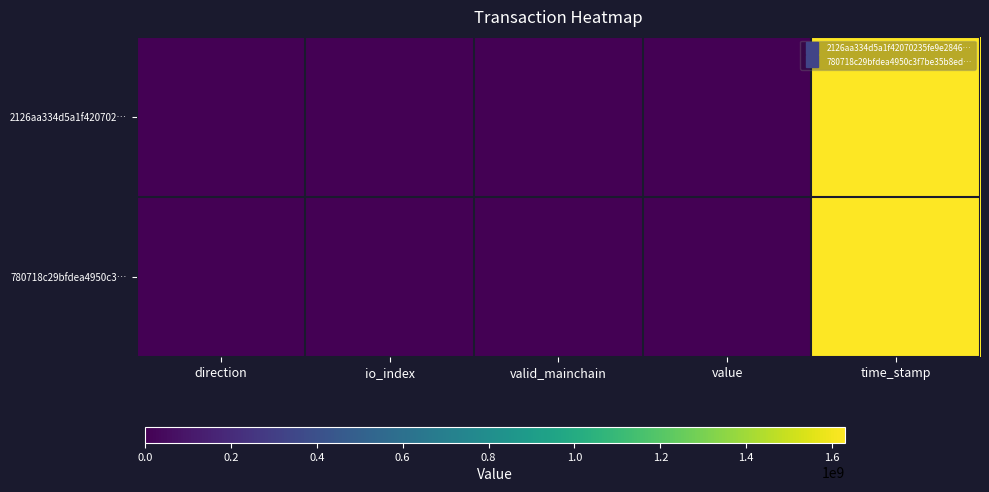

Reading left to right, transcribe all the data shown in this chart.

2126aa334d5a1f420702…: direction=-1.0	io_index=2.0	valid_mainchain=1.0	value=33.2	time_stamp=1629845185.0
780718c29bfdea4950c3…: direction=1.0	io_index=3.0	valid_mainchain=1.0	value=33.2	time_stamp=1629844686.0